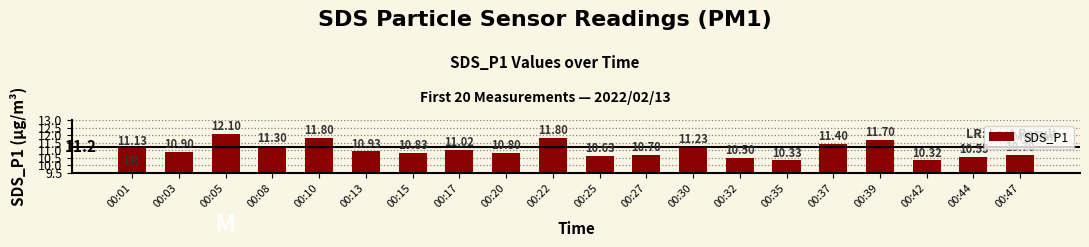

What is the change in value from 00:05 to 00:20?

-1.3